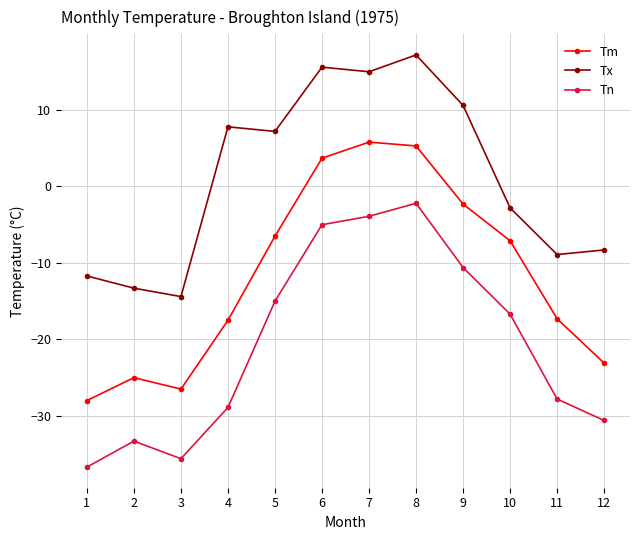

What is the value of the Tn point at the 4th from the left?

-28.9